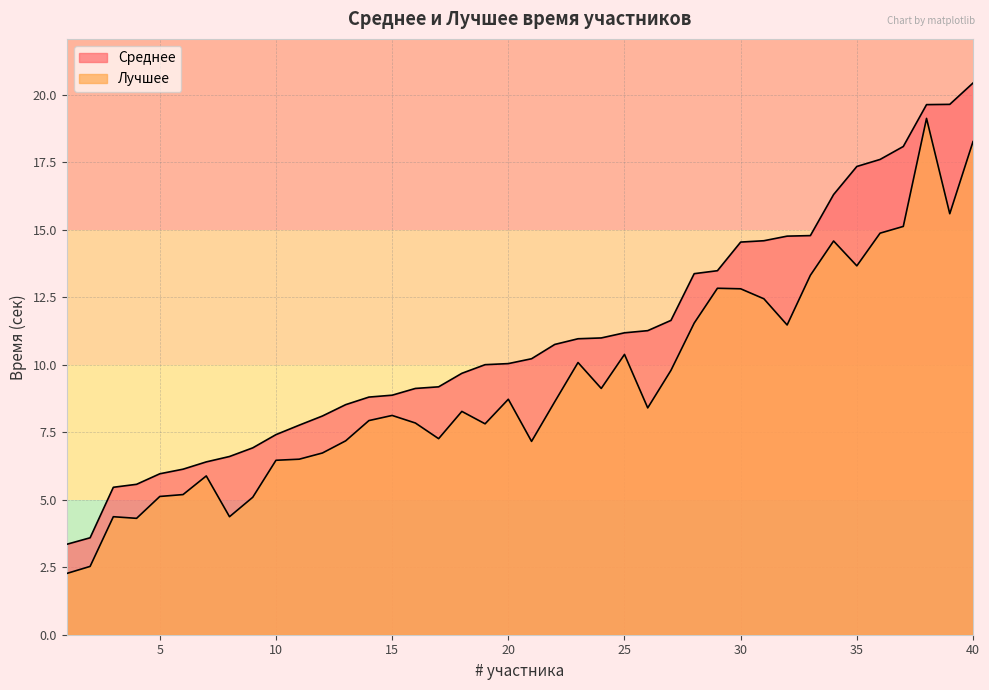

Reading left to right, list all the values displayed in this chart.

Среднее: 1=3.4	2=3.6	3=5.5	4=5.6	5=6.0	6=6.1	7=6.4	8=6.6	9=6.9	10=7.4	11=7.8	12=8.1	13=8.5	14=8.8	15=8.9	16=9.1	17=9.2	18=9.7	19=10.0	20=10.0	21=10.2	22=10.8	23=11.0	24=11.0	25=11.2	26=11.3	27=11.6	28=13.4	29=13.5	30=14.5	31=14.6	32=14.8	33=14.8	34=16.3	35=17.3	36=17.6	37=18.1	38=19.6	39=19.6	40=20.4
Лучшее: 1=2.3	2=2.5	3=4.4	4=4.3	5=5.1	6=5.2	7=5.9	8=4.4	9=5.1	10=6.5	11=6.5	12=6.7	13=7.2	14=7.9	15=8.1	16=7.8	17=7.3	18=8.3	19=7.8	20=8.7	21=7.2	22=8.6	23=10.1	24=9.1	25=10.4	26=8.4	27=9.8	28=11.5	29=12.8	30=12.8	31=12.4	32=11.5	33=13.3	34=14.6	35=13.7	36=14.9	37=15.1	38=19.1	39=15.6	40=18.3